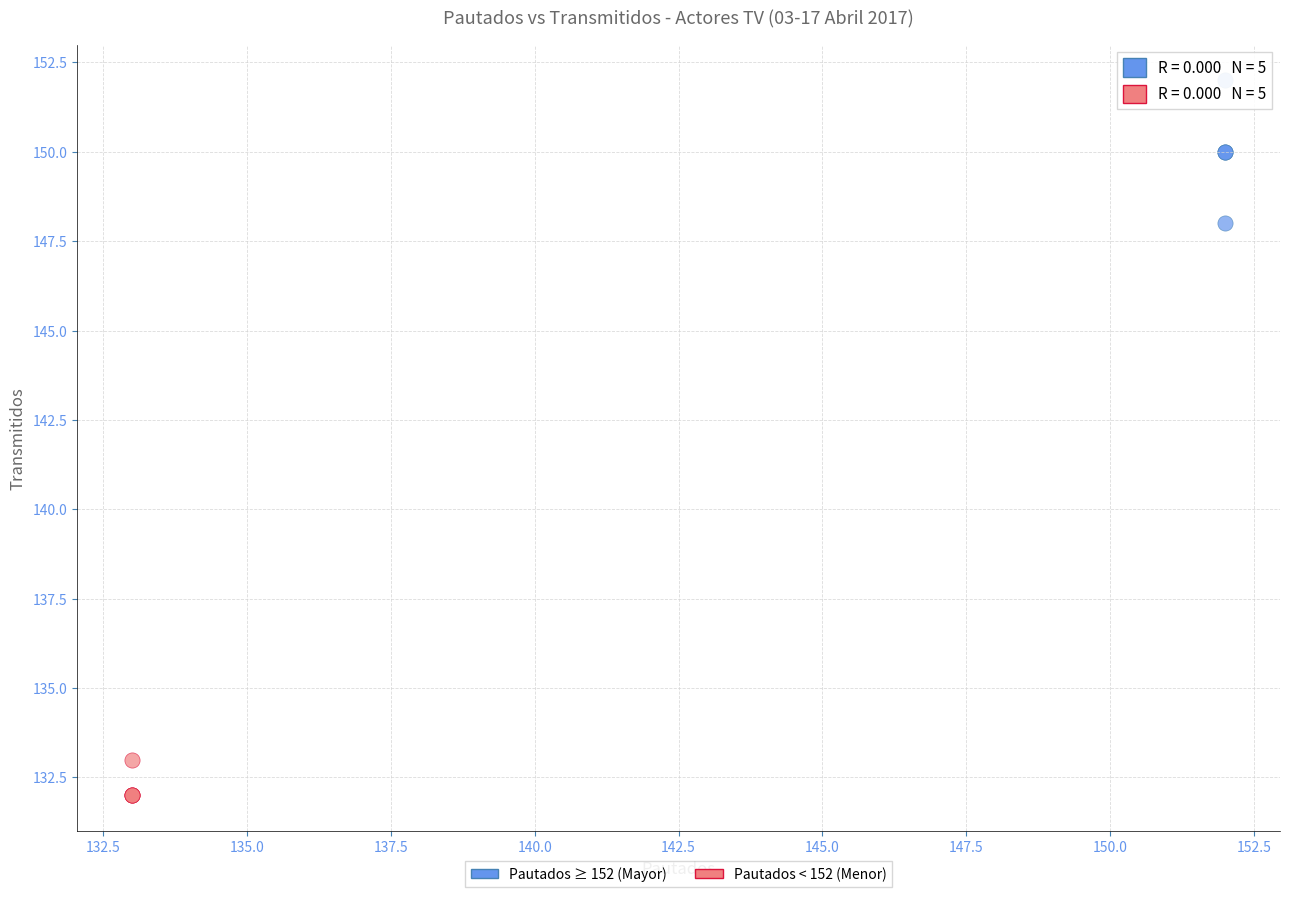

Which series contains the lowest Y value?

Pautados < 152 (Menor)